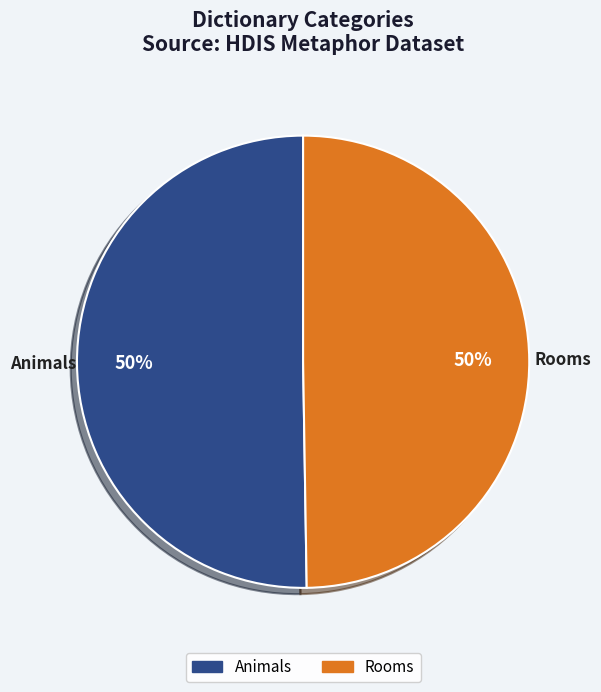

What percentage is the Animals slice, to the nearest percent?

50%